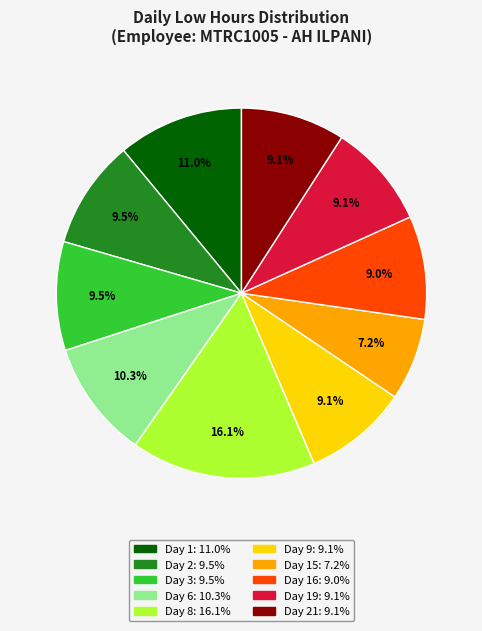

Is there a majority slice in this chart?

No